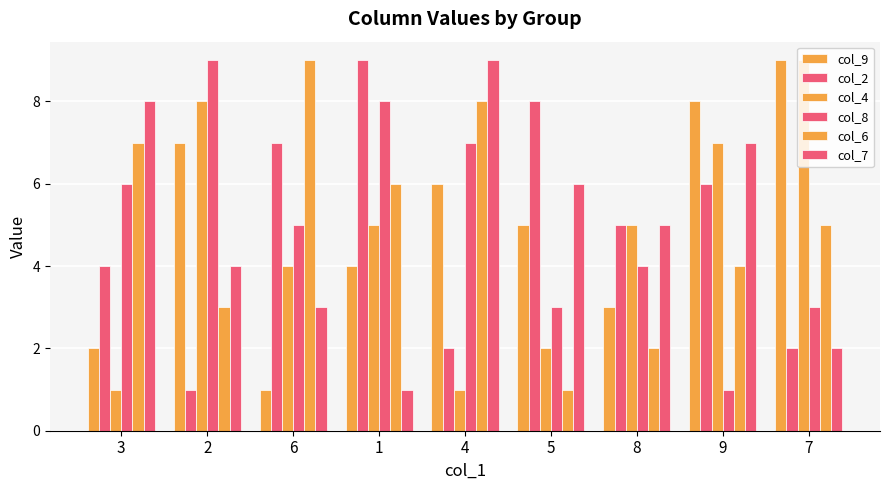

How many groups of bars are there?

9